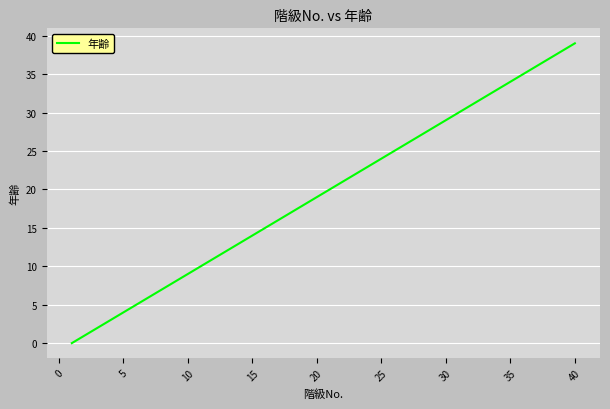

How many values are below 20?

20